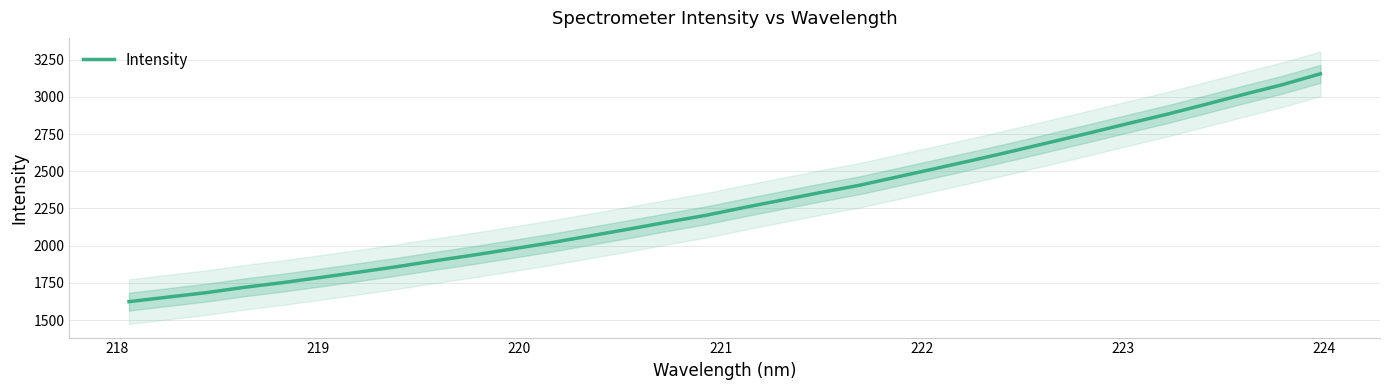

What is the maximum value for Intensity?

3155.4